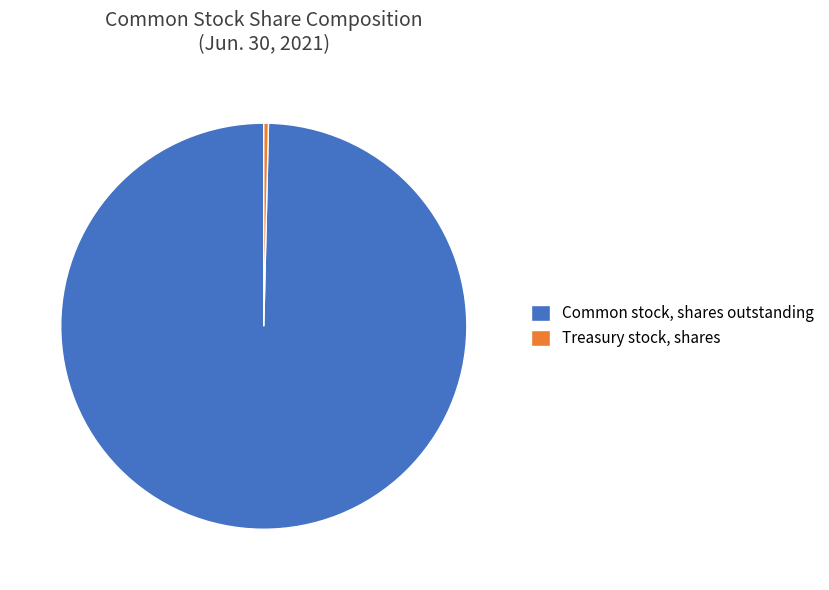

Between Common stock, shares outstanding and Treasury stock, shares, which is larger?

Common stock, shares outstanding